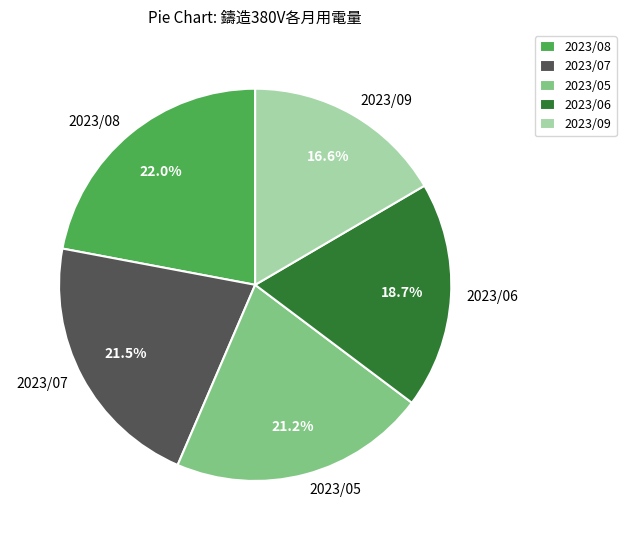

Between 2023/09 and 2023/07, which is larger?

2023/07